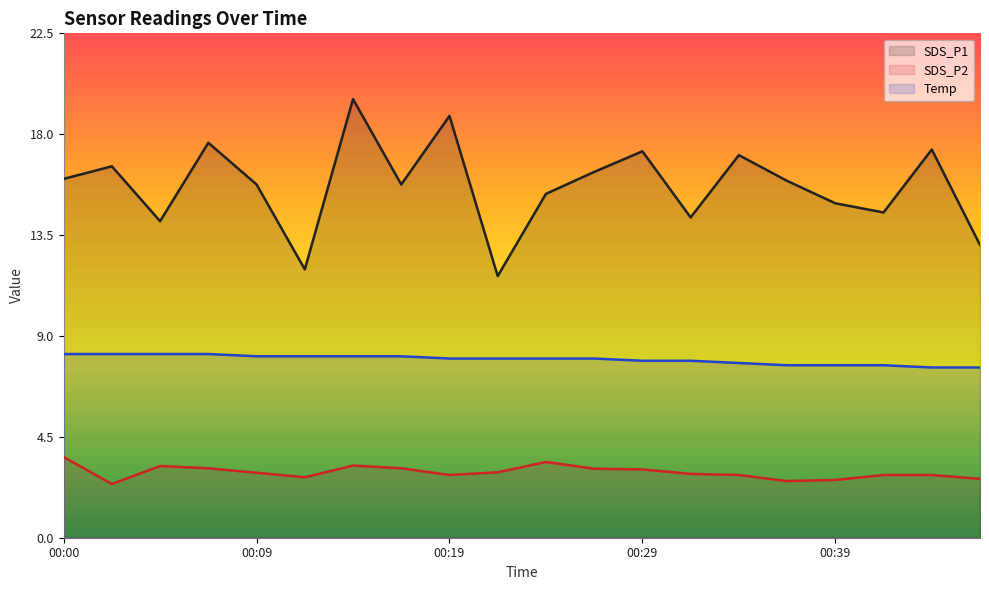

The value of SDS_P2 at 00:29 is 3.0. True or false?

True